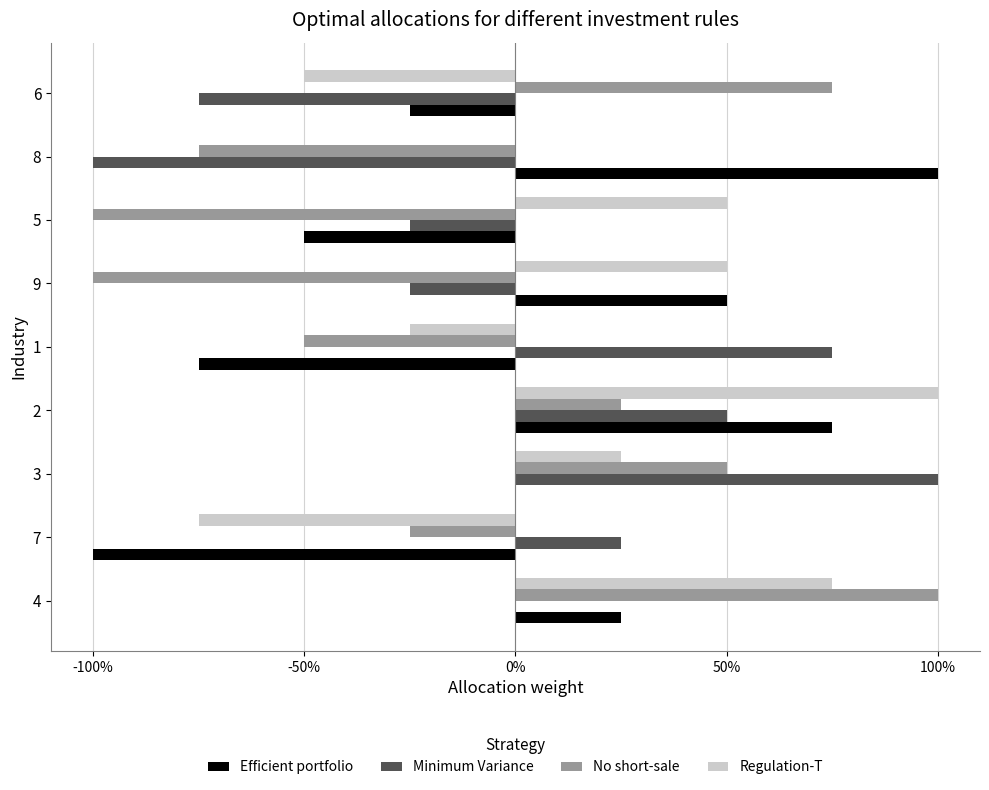

What are all the series names shown in the legend?

Efficient portfolio, Minimum Variance, No short-sale, Regulation-T